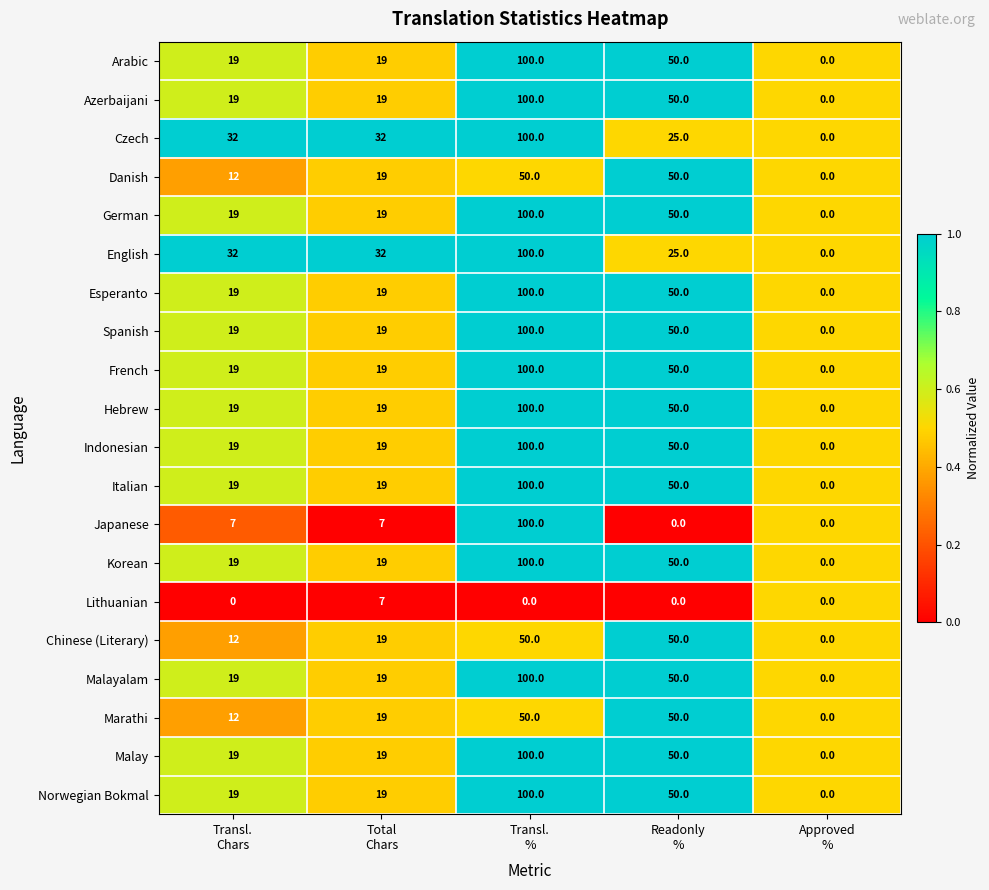

What is the difference between the highest and lowest values at Total
Chars?

25